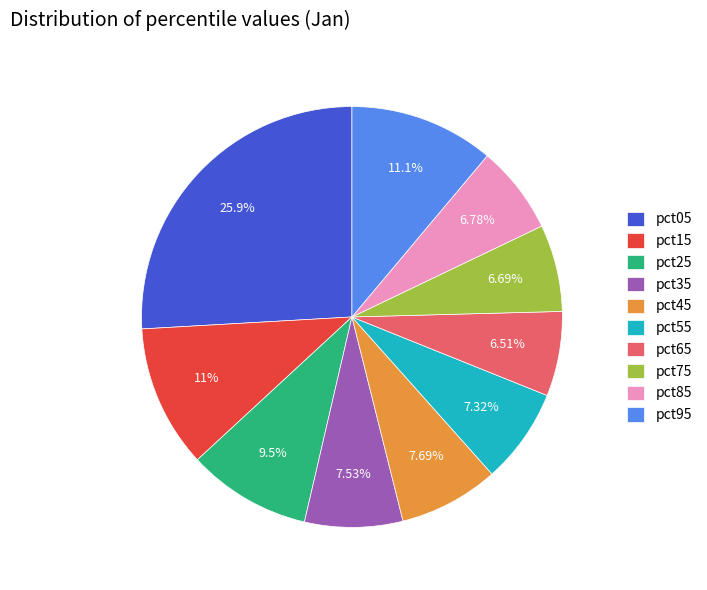

Is it true that pct25 is 1% of the pie?

False